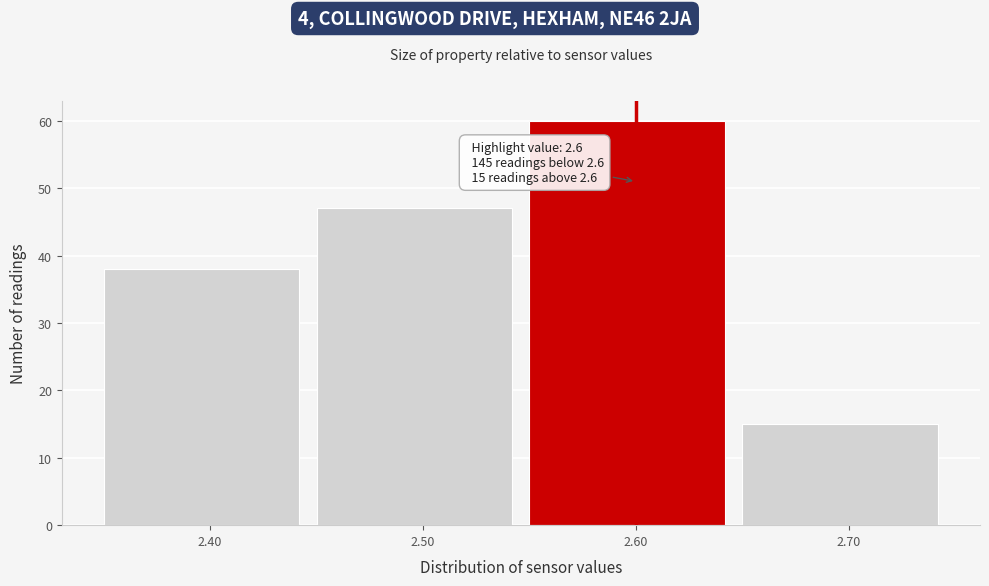

Over which range of the x-axis is the bar tallest?

2.55 to 2.65